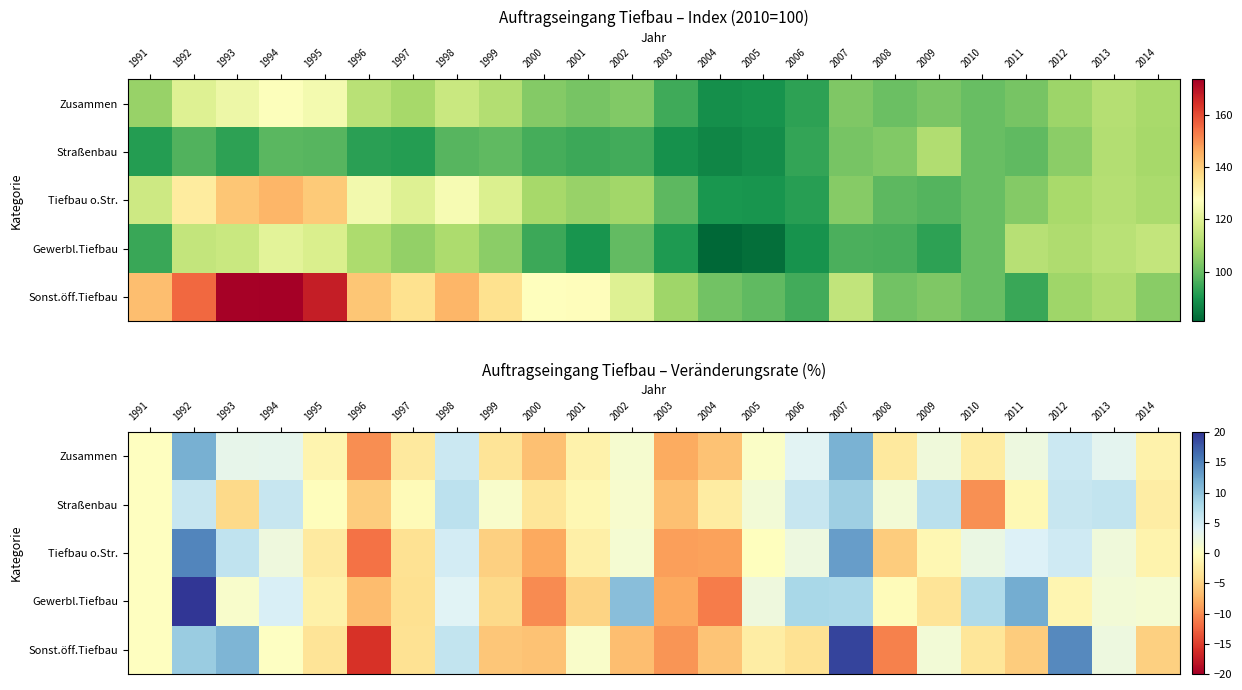

Read the Straßenbau value at 2013.

6.1